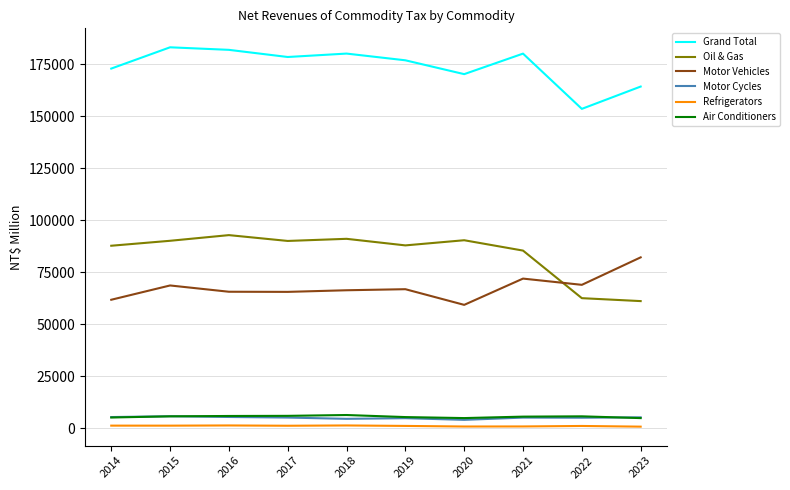

How many lines are shown in the chart?

6